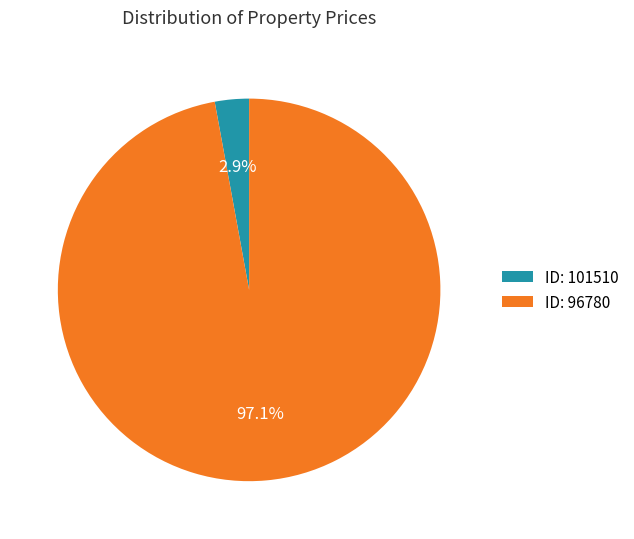

Is ID: 101510 the majority of the pie?

No